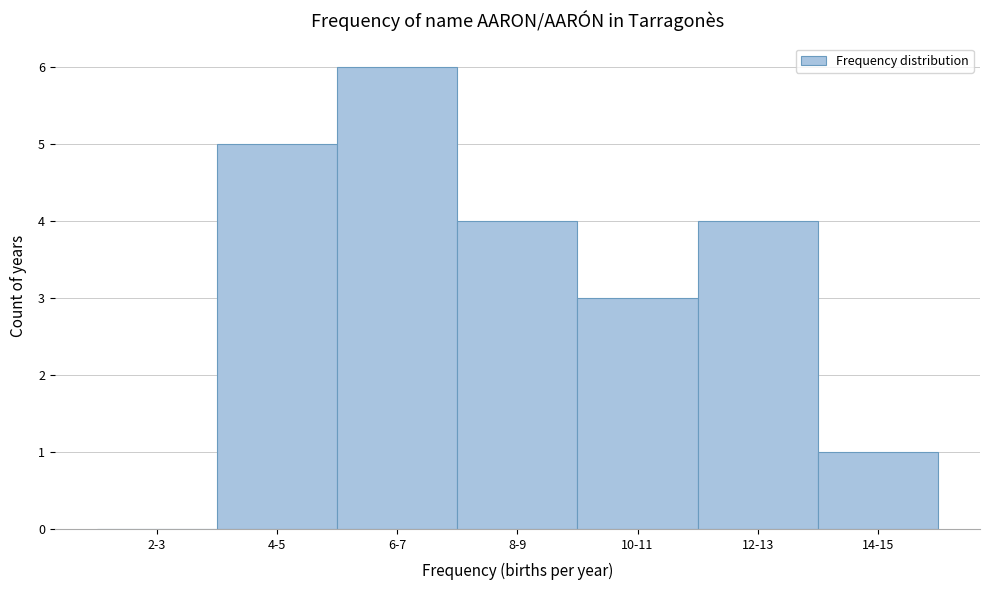

Reading left to right, transcribe all the data shown in this chart.

2-3=0	4-5=5	6-7=6	8-9=4	10-11=3	12-13=4	14-15=1